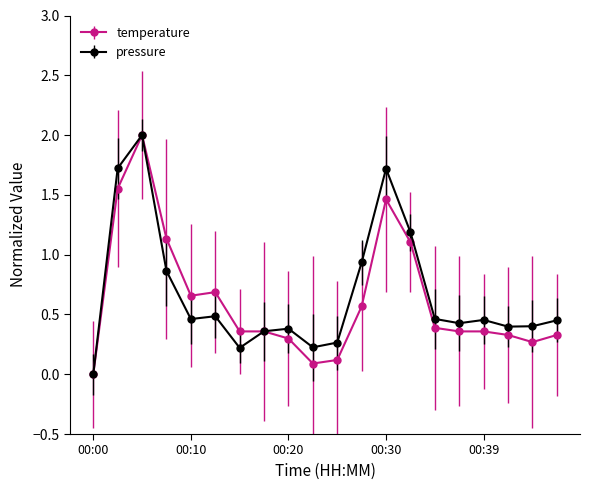

What is the highest value of the pressure series?

2.0